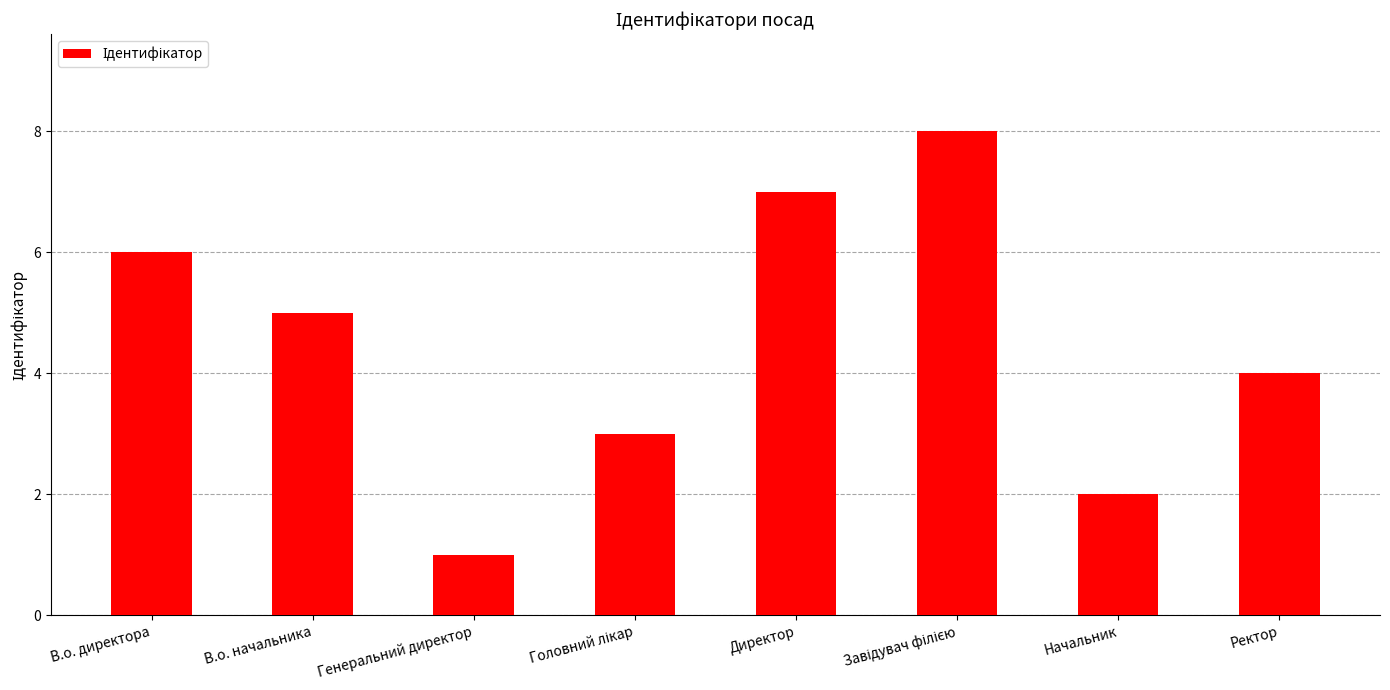

How many series are shown in this chart?

1